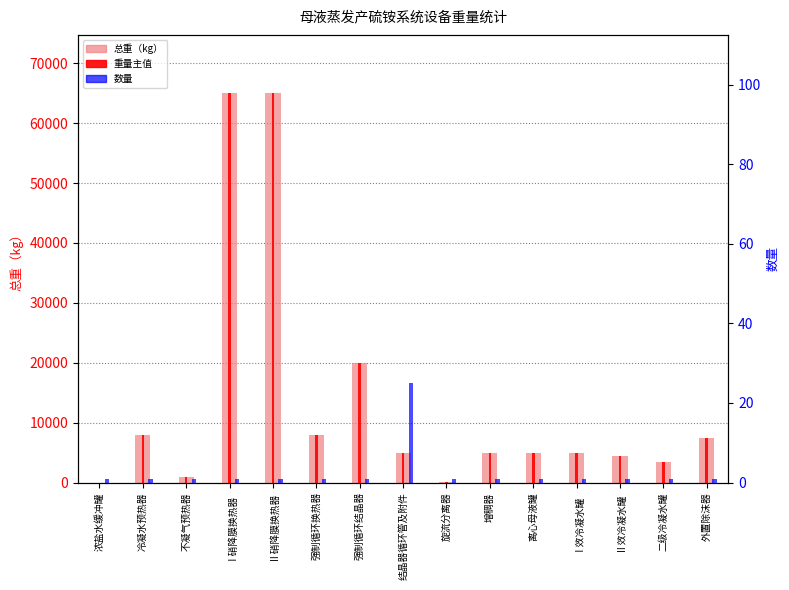

Reading right to left, what are all the values shown in this chart?

总重（kg）: 外置除沫器=7500	二级冷凝水罐=3500	Ⅱ效冷凝水罐=4500	Ⅰ效冷凝水罐=5000	离心母液罐=5000	增稠器=5000	旋流分离器=150	结晶器循环管及附件=5000	强制循环结晶器=20000	强制循环换热器=8000	Ⅱ硝降膜换热器=65000	Ⅰ硝降膜换热器=65000	不凝气预热器=1000	冷凝水预热器=8000	浓盐水缓冲罐=0
数量×单重: 外置除沫器=7500	二级冷凝水罐=3500	Ⅱ效冷凝水罐=4500	Ⅰ效冷凝水罐=5000	离心母液罐=5000	增稠器=5000	旋流分离器=150	结晶器循环管及附件=5000	强制循环结晶器=20000	强制循环换热器=8000	Ⅱ硝降膜换热器=65000	Ⅰ硝降膜换热器=65000	不凝气预热器=1000	冷凝水预热器=8000	浓盐水缓冲罐=0
数量: 外置除沫器=1	二级冷凝水罐=1	Ⅱ效冷凝水罐=1	Ⅰ效冷凝水罐=1	离心母液罐=1	增稠器=1	旋流分离器=1	结晶器循环管及附件=25	强制循环结晶器=1	强制循环换热器=1	Ⅱ硝降膜换热器=1	Ⅰ硝降膜换热器=1	不凝气预热器=1	冷凝水预热器=1	浓盐水缓冲罐=1